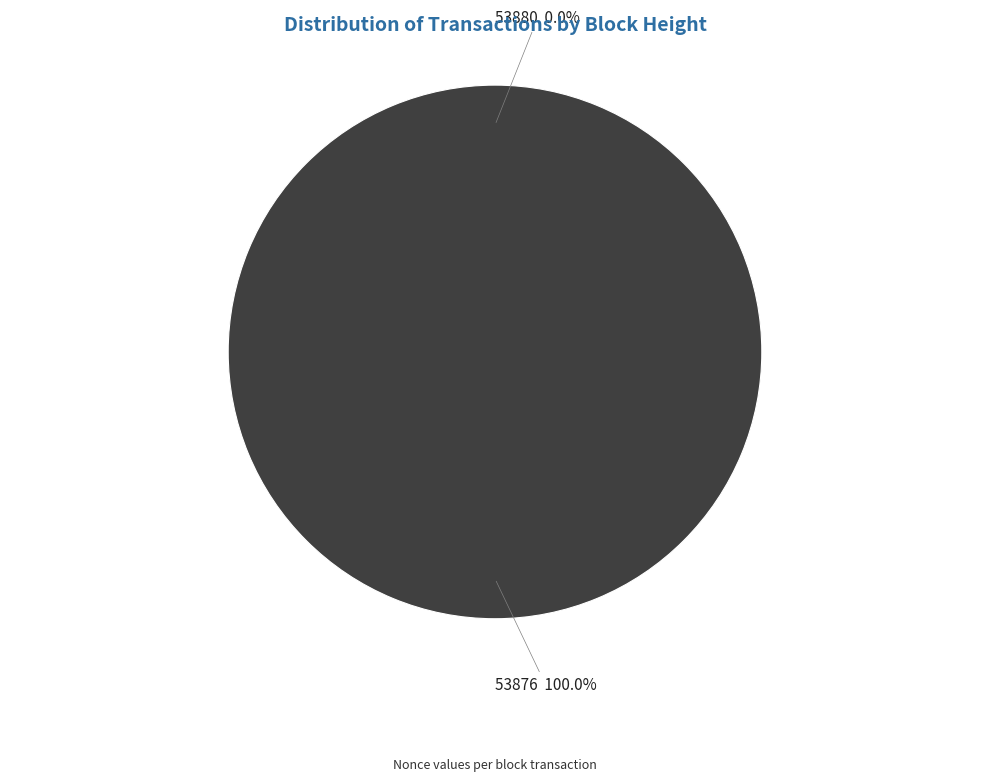

Is there any slice that represents more than half of the pie?

Yes